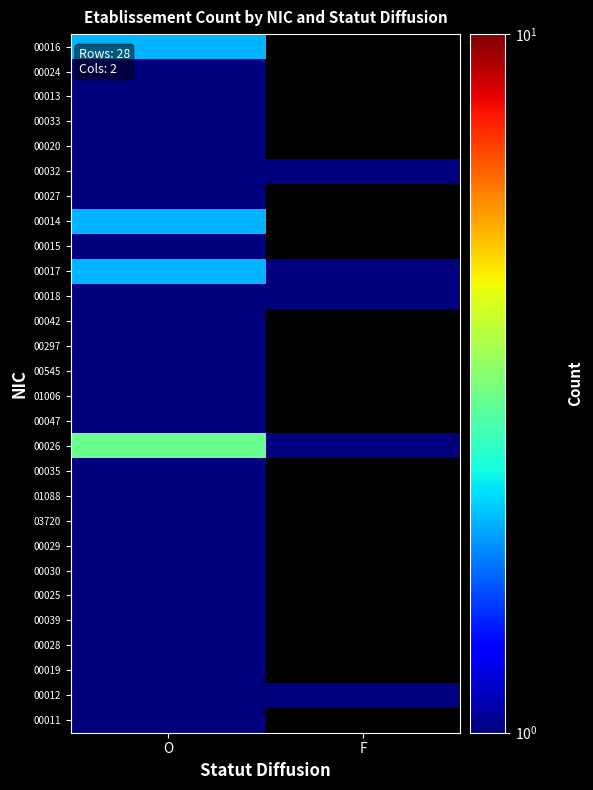

List the labels in order of 00016 value, largest first.

O, F